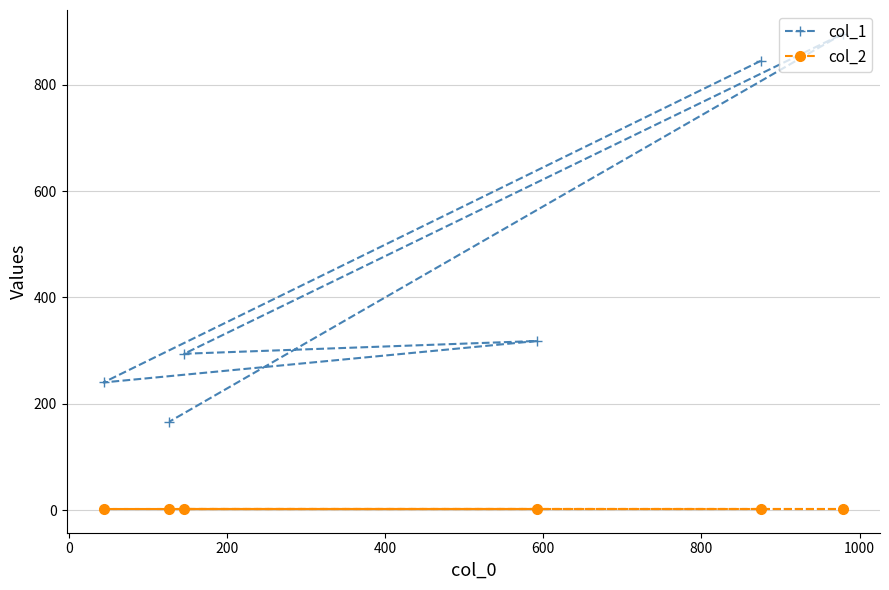

What are all the series names shown in the legend?

col_1, col_2